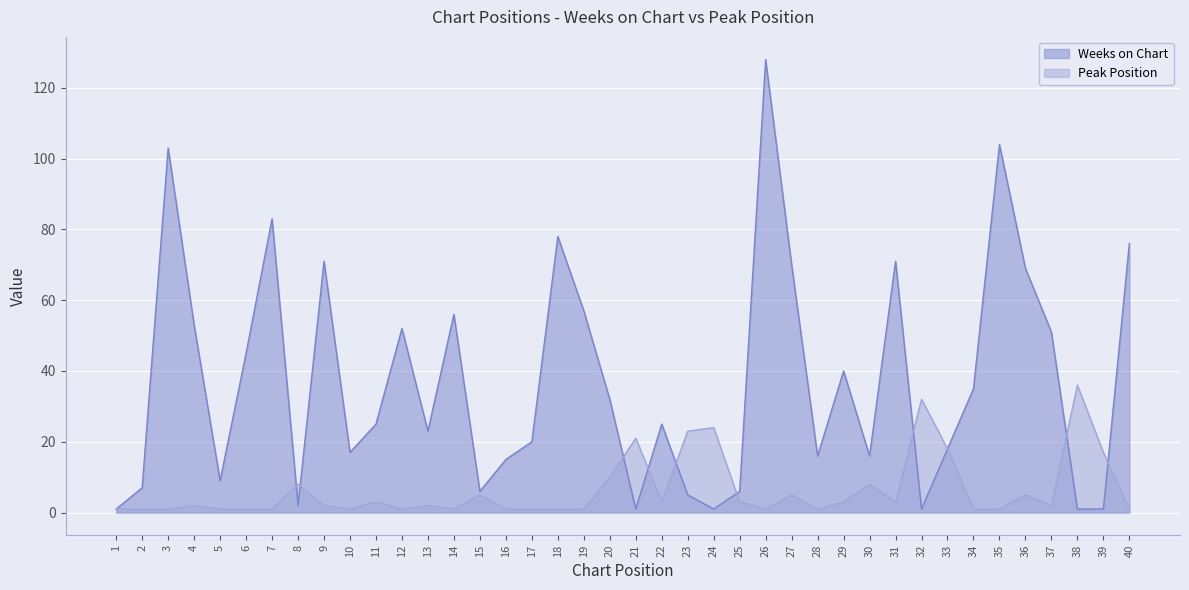

What is the difference between the highest and lowest values at 15?

1